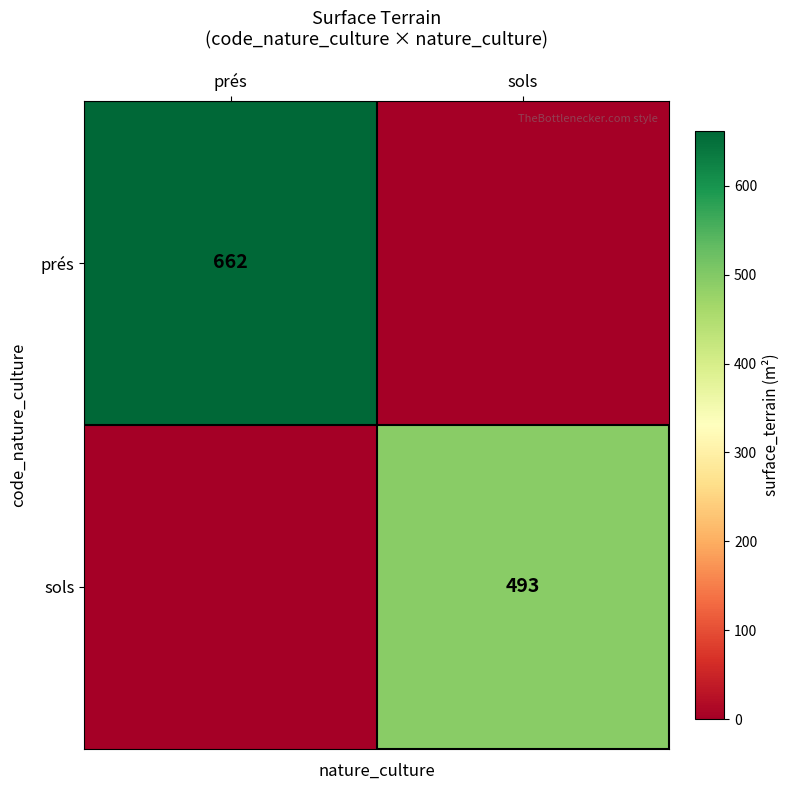

True or false: prés has a value of 662 at prés.

True